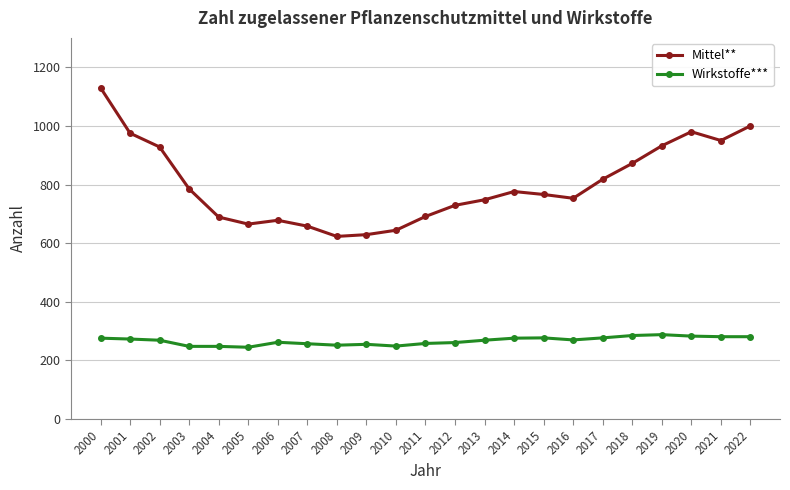

True or false: Wirkstoffe*** has more than 2 points higher than both neighbors.

True